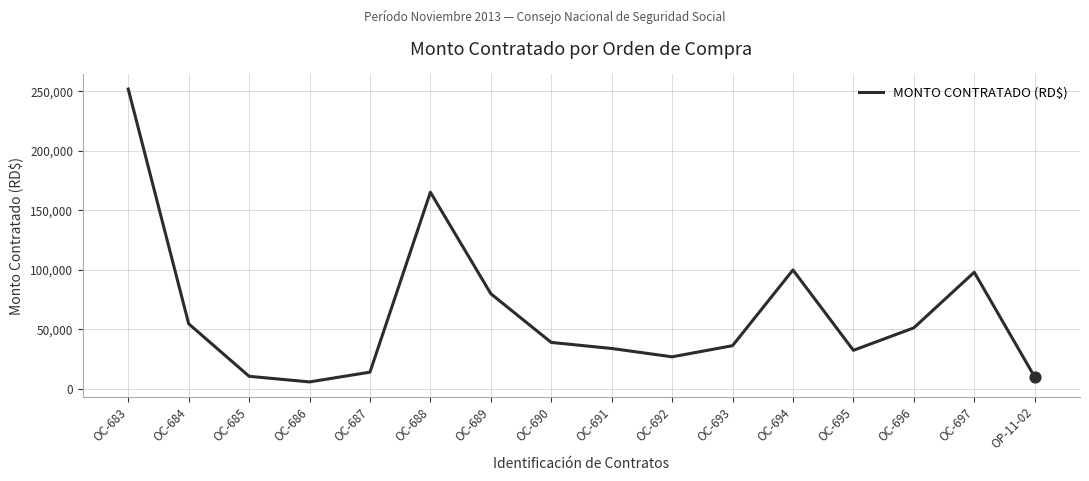

Approximately how many times larger is the value at OC-685 compared to OC-687?

0.8